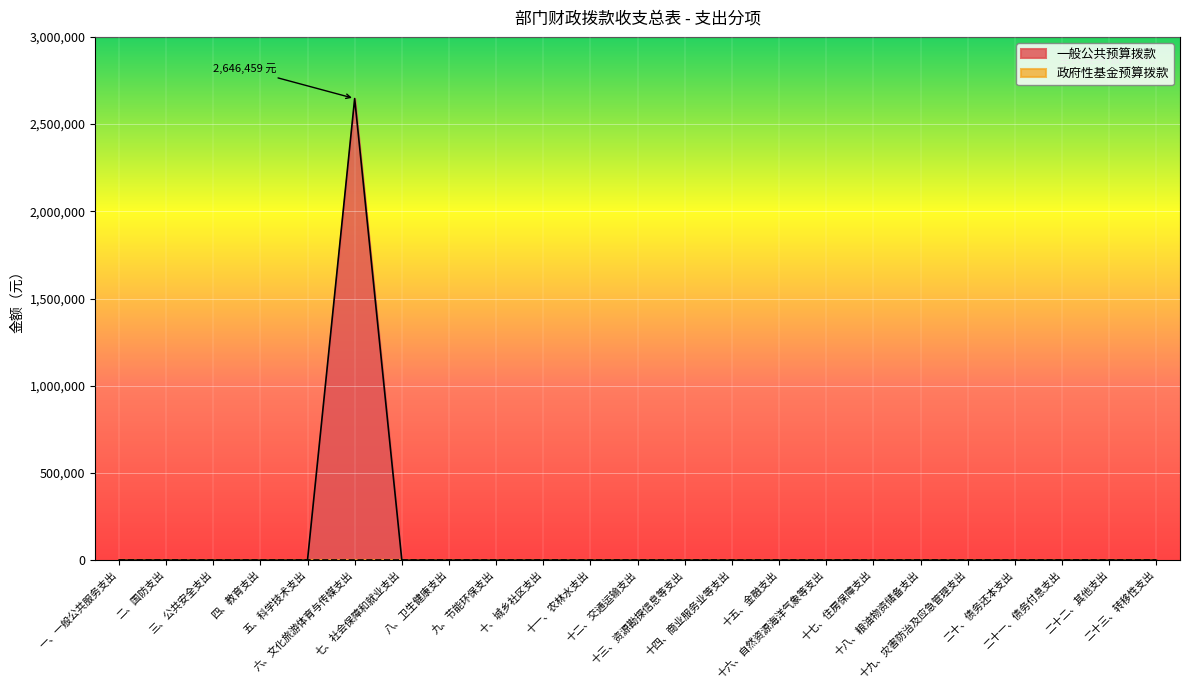

At which label is the value closest to 1323229?

一、一般公共服务支出